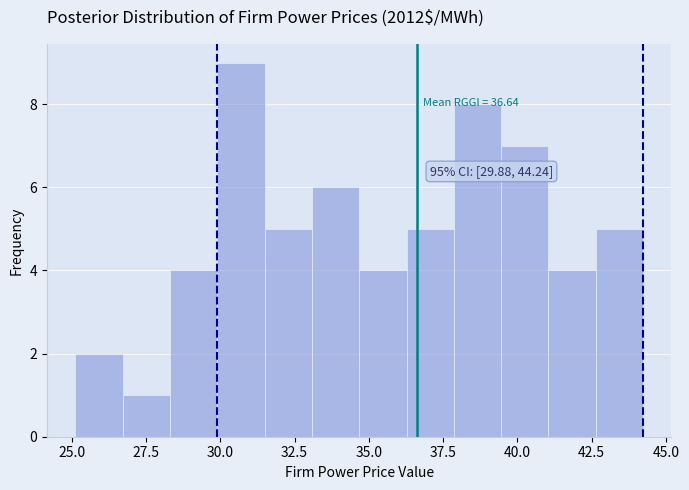

Around what value on the x-axis is the tallest bar? Give the approximate position of its centre, as read against the axis.

30.5